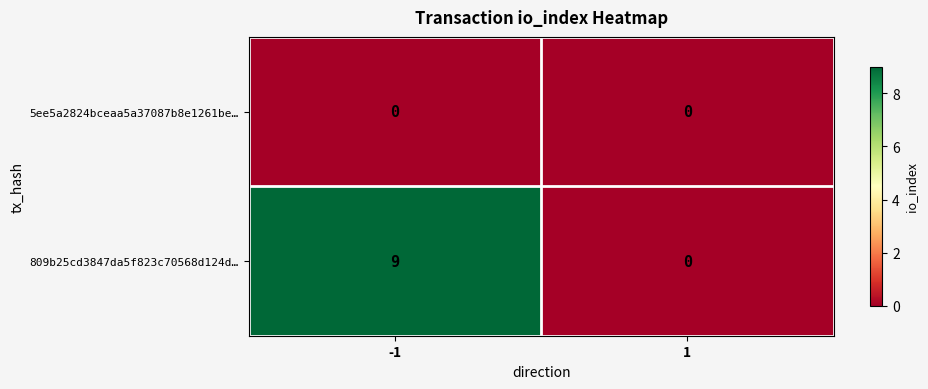

List the series in order of their peak value, lowest first.

5ee5a2824bceaa5a37087b8e1261be…, 809b25cd3847da5f823c70568d124d…